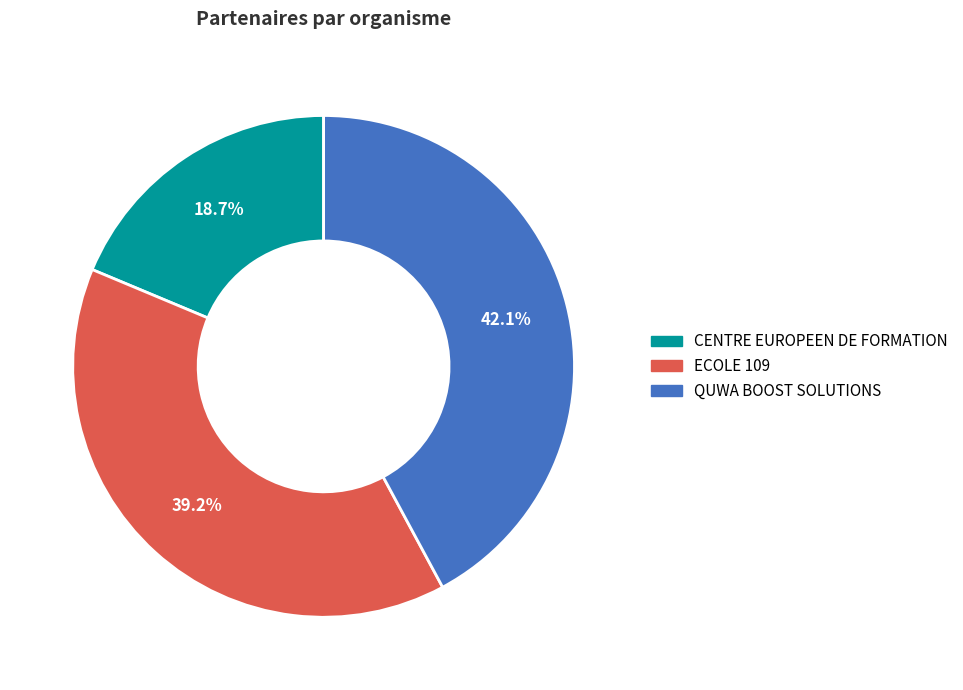

Approximately how many times larger is the value at QUWA BOOST SOLUTIONS compared to CENTRE EUROPEEN DE FORMATION?

2.3